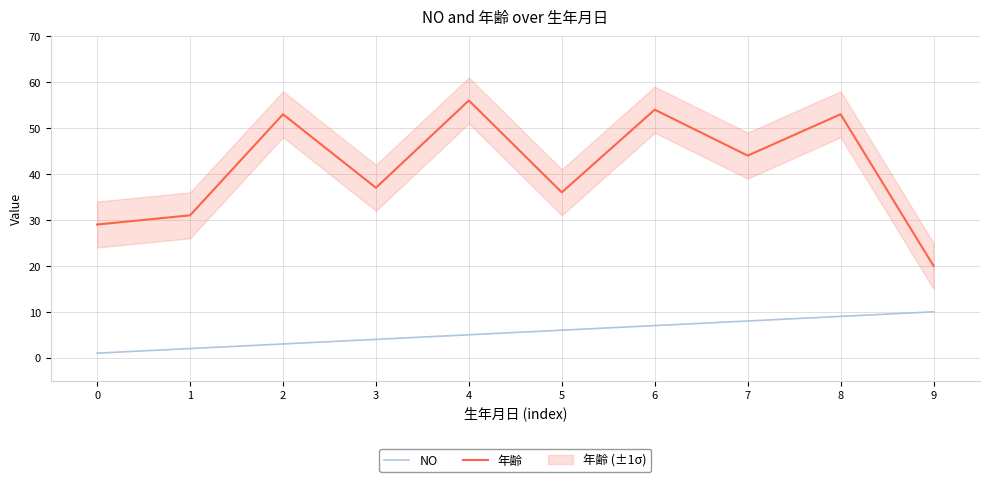

Is it true that NO equals 3 at 1?

False